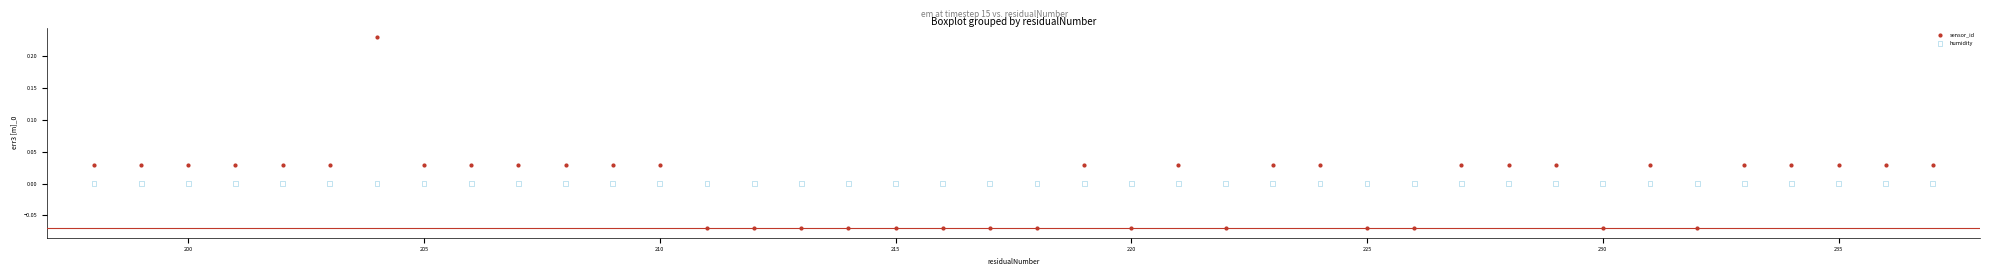

Which series contains the lowest Y value?

sensor_id